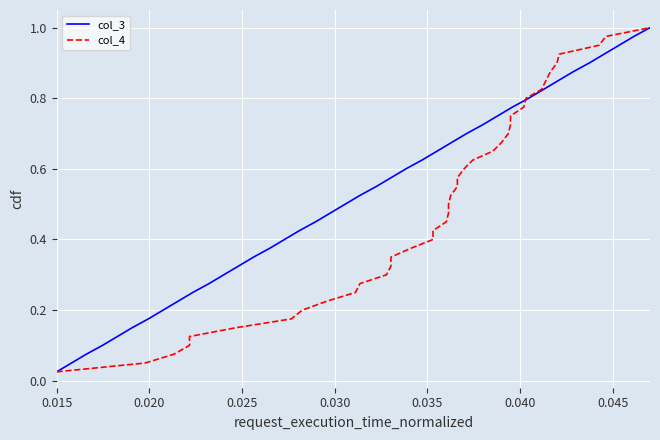

List the series in order of their peak value, lowest first.

col_3, col_4